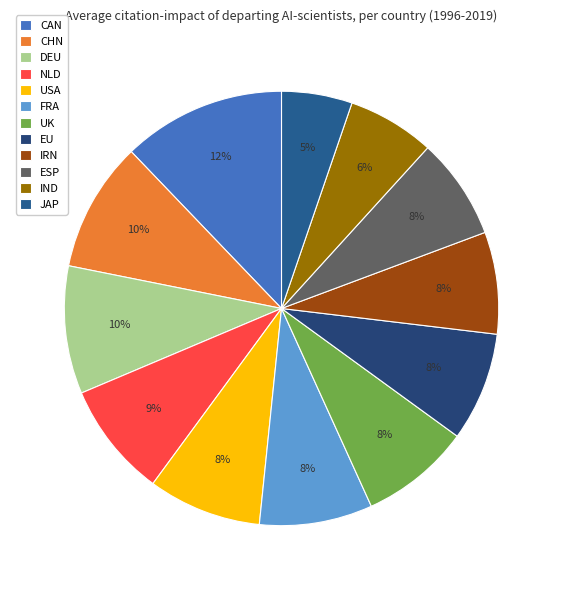

True or false: CAN accounts for 5% of the total.

False